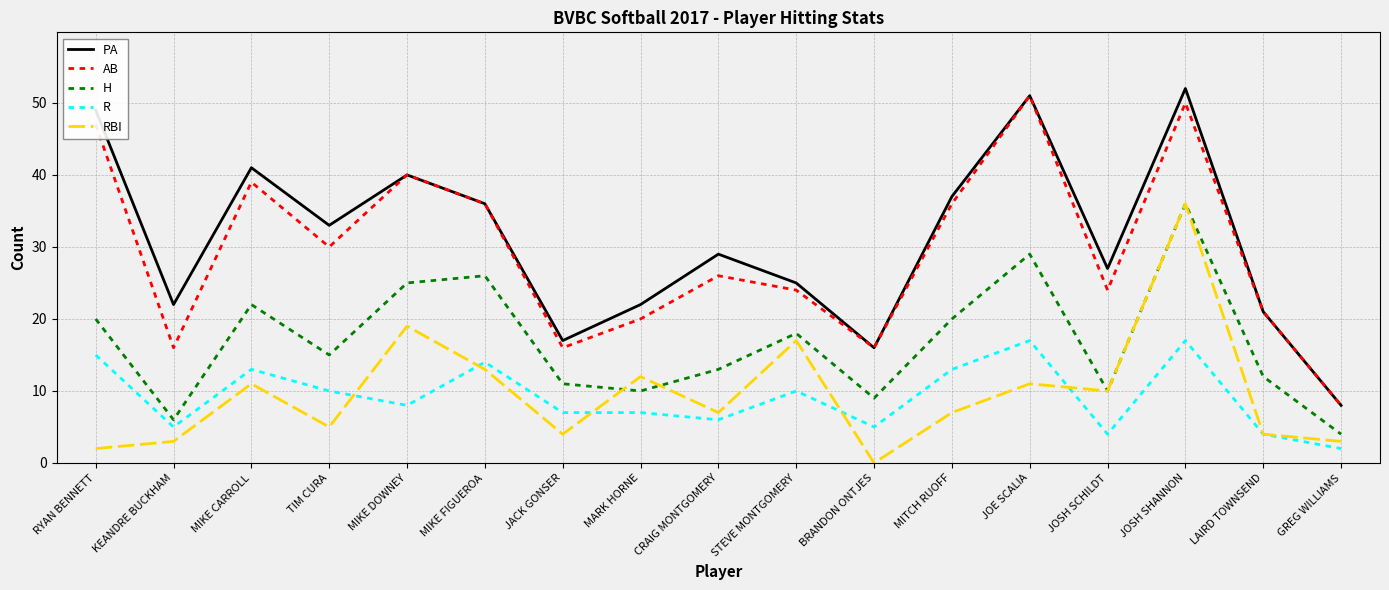

Which series ends up on top after the final intersection of R and RBI?

RBI